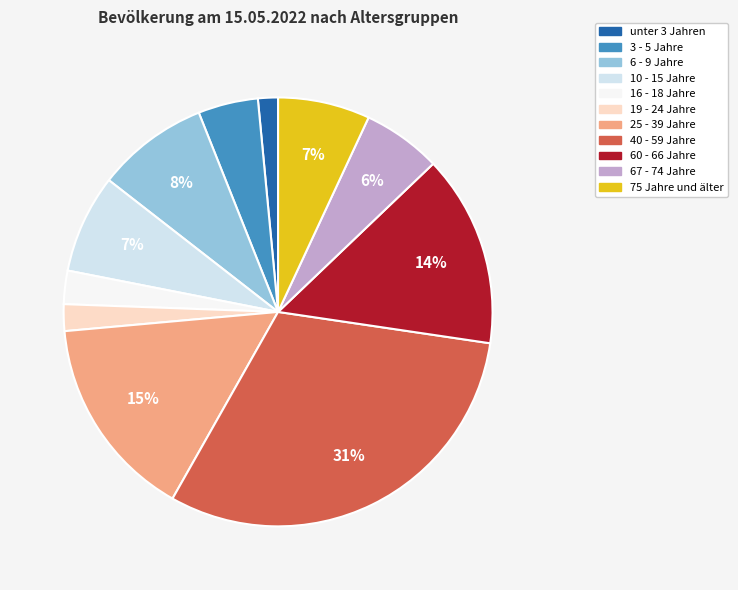

To the nearest percent, what is the combined percentage of 40 - 59 Jahre and 60 - 66 Jahre?

45%